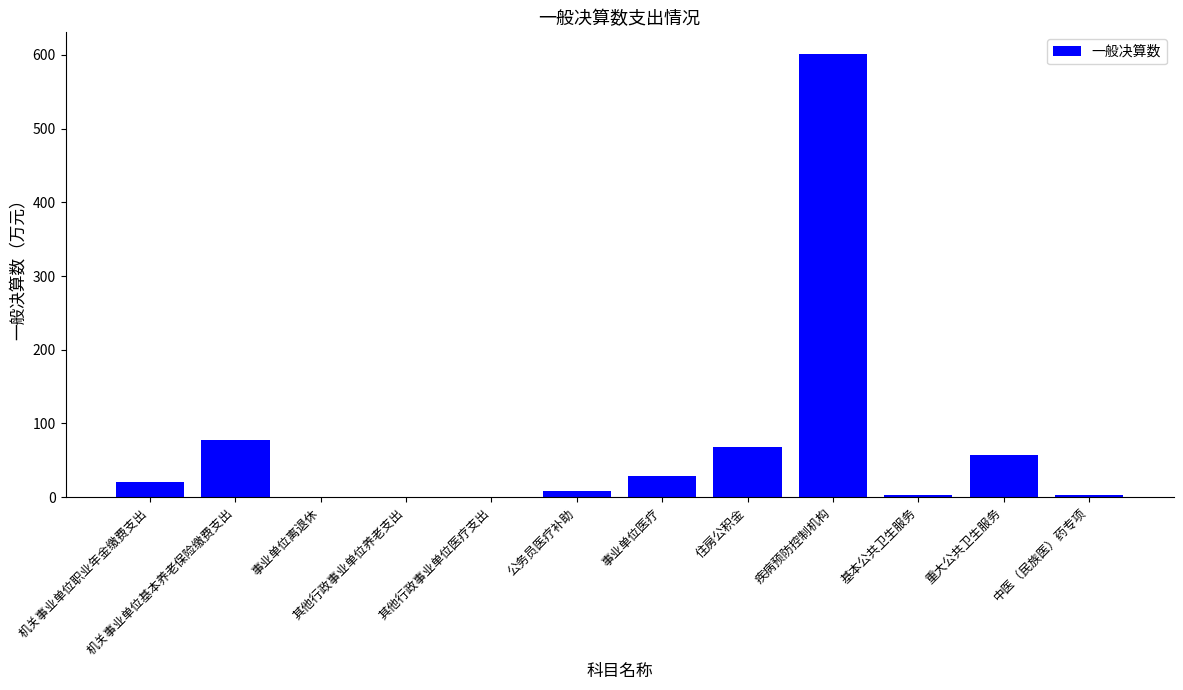

What is the average value?

72.4